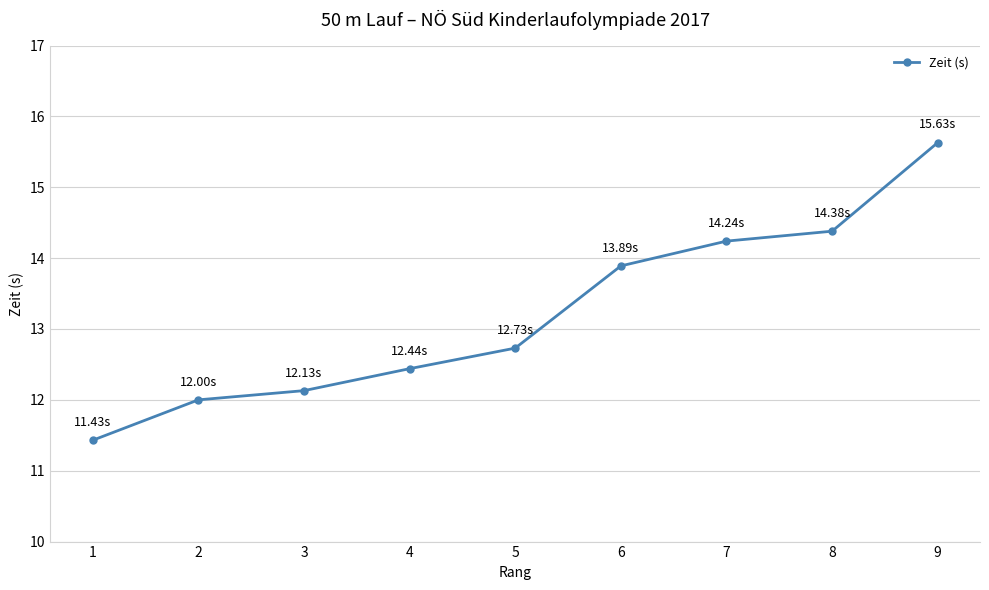

How many distinct data groups are displayed?

1